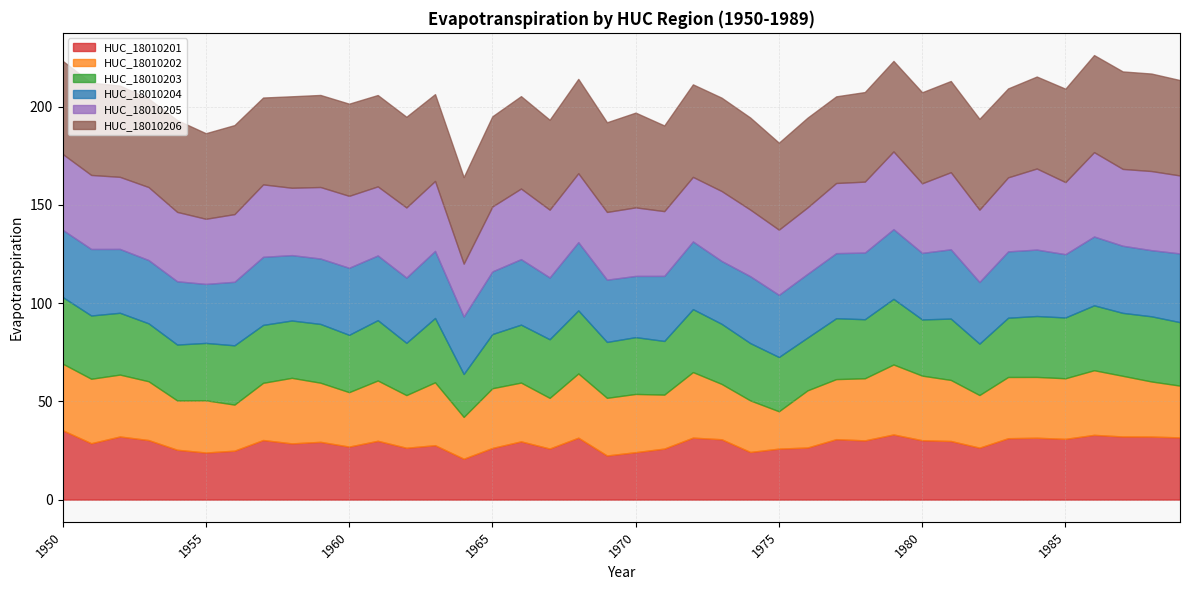

Count the number of categories in the chart.

40